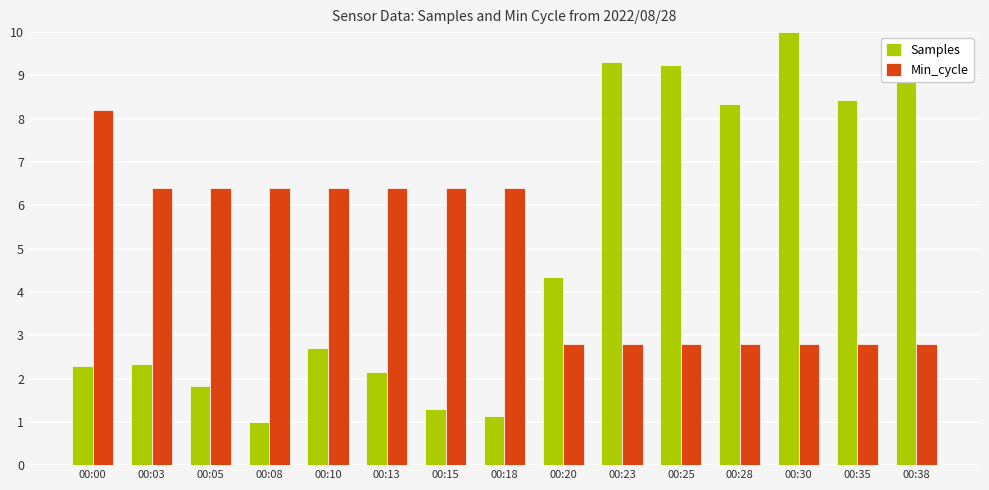

What is the difference between the highest and lowest values at 00:13?

4.3